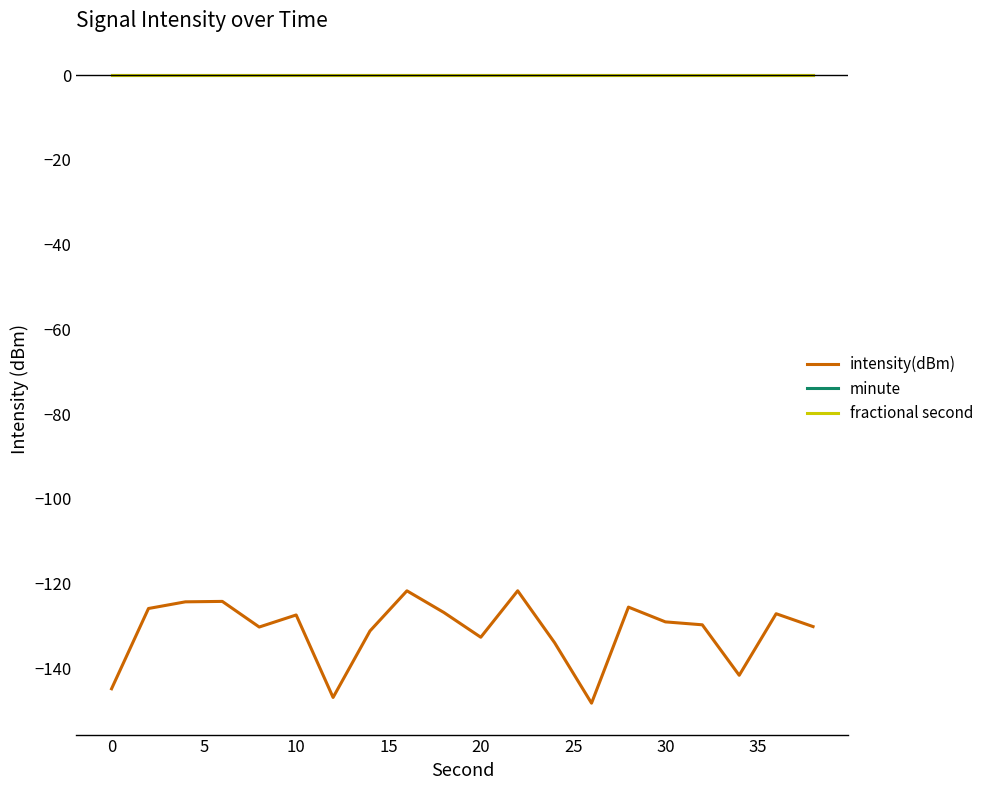

Is this an area chart (filled region under the line)?

No